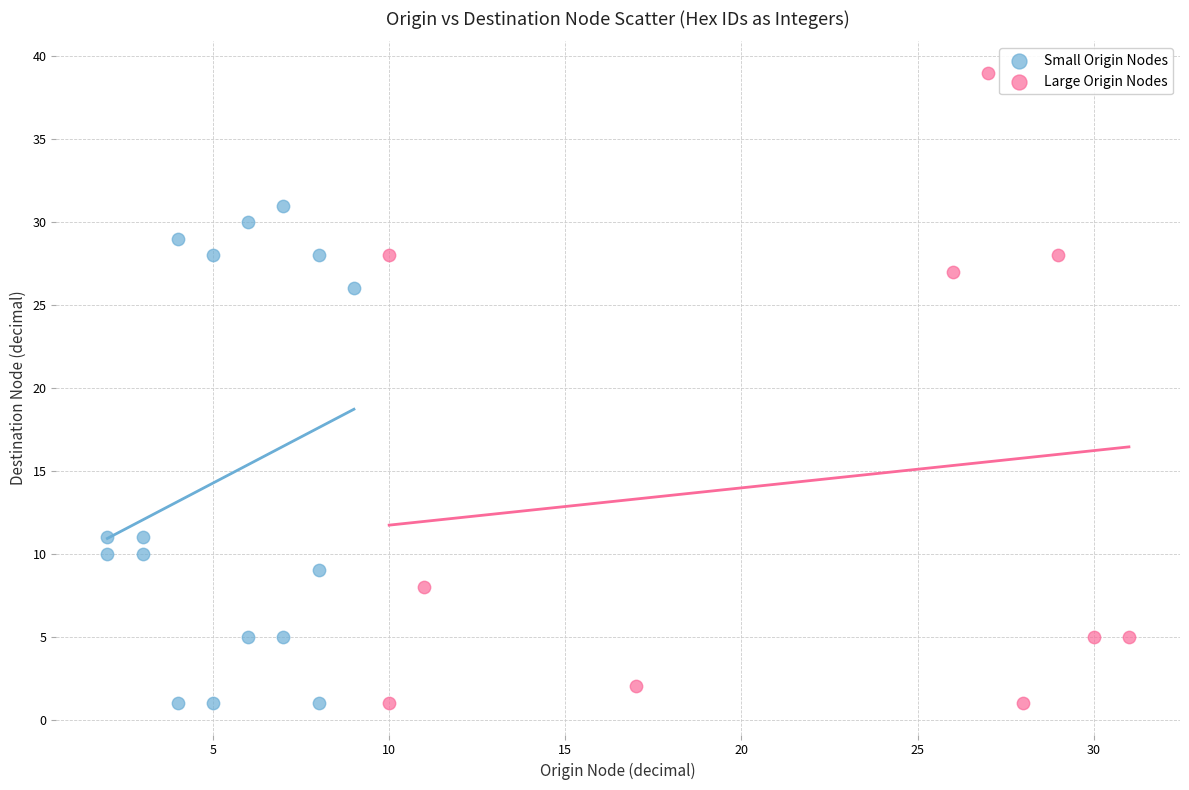

Which series contains the highest Y value?

Large Origin Nodes